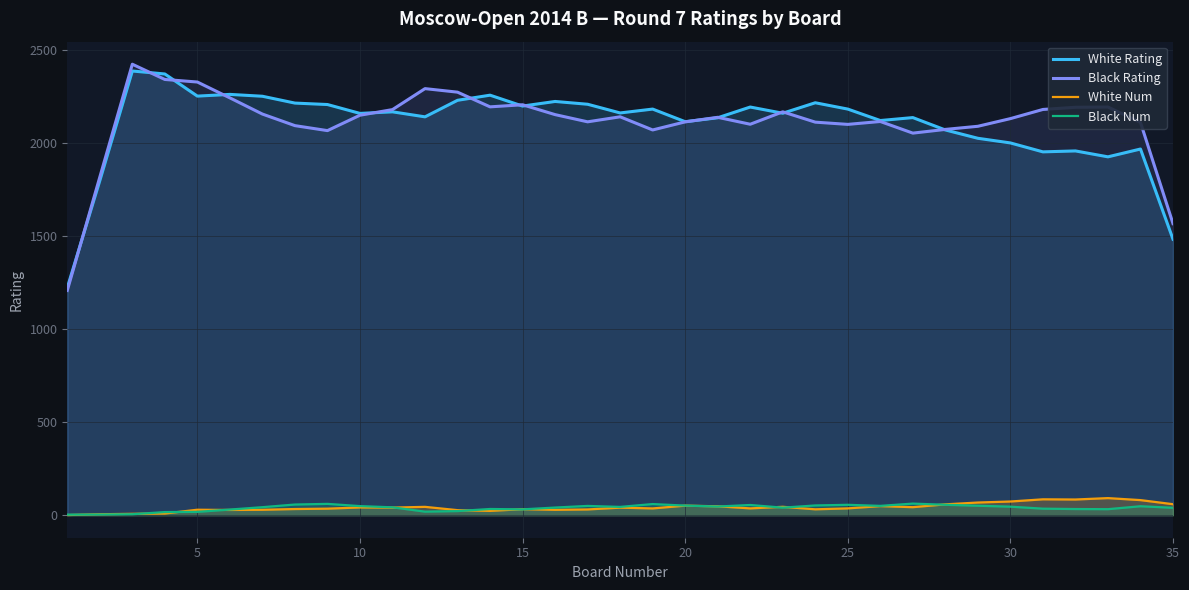

True or false: White Num and Black Rating cross at least once.

False